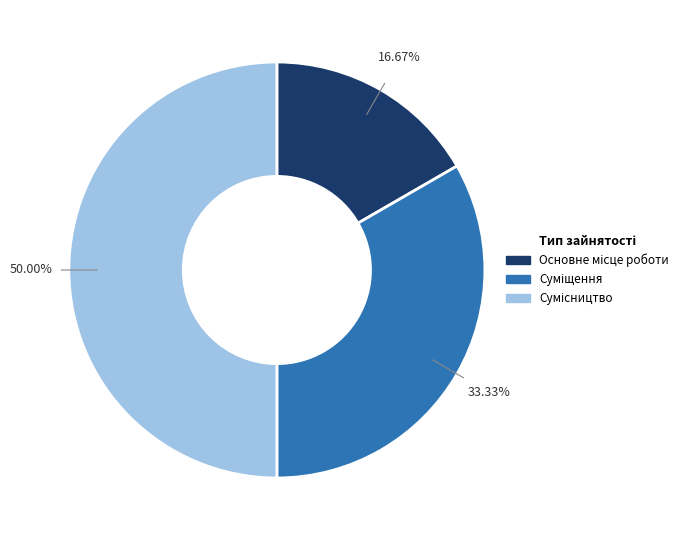

To the nearest percent, what portion does Основне місце роботи represent?

17%